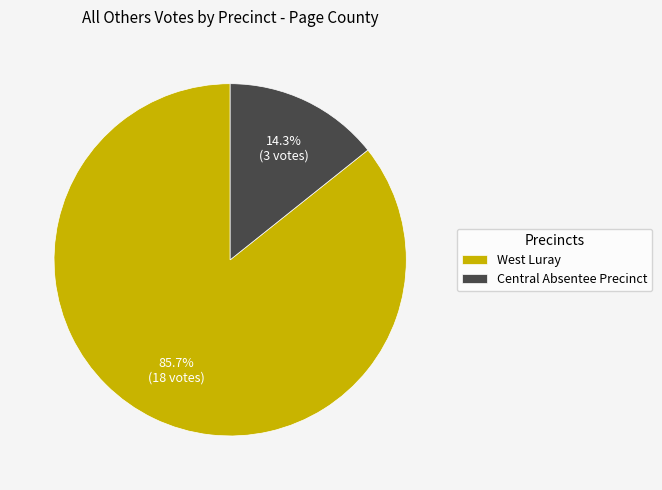

To the nearest percent, what is the average slice percentage?

50%